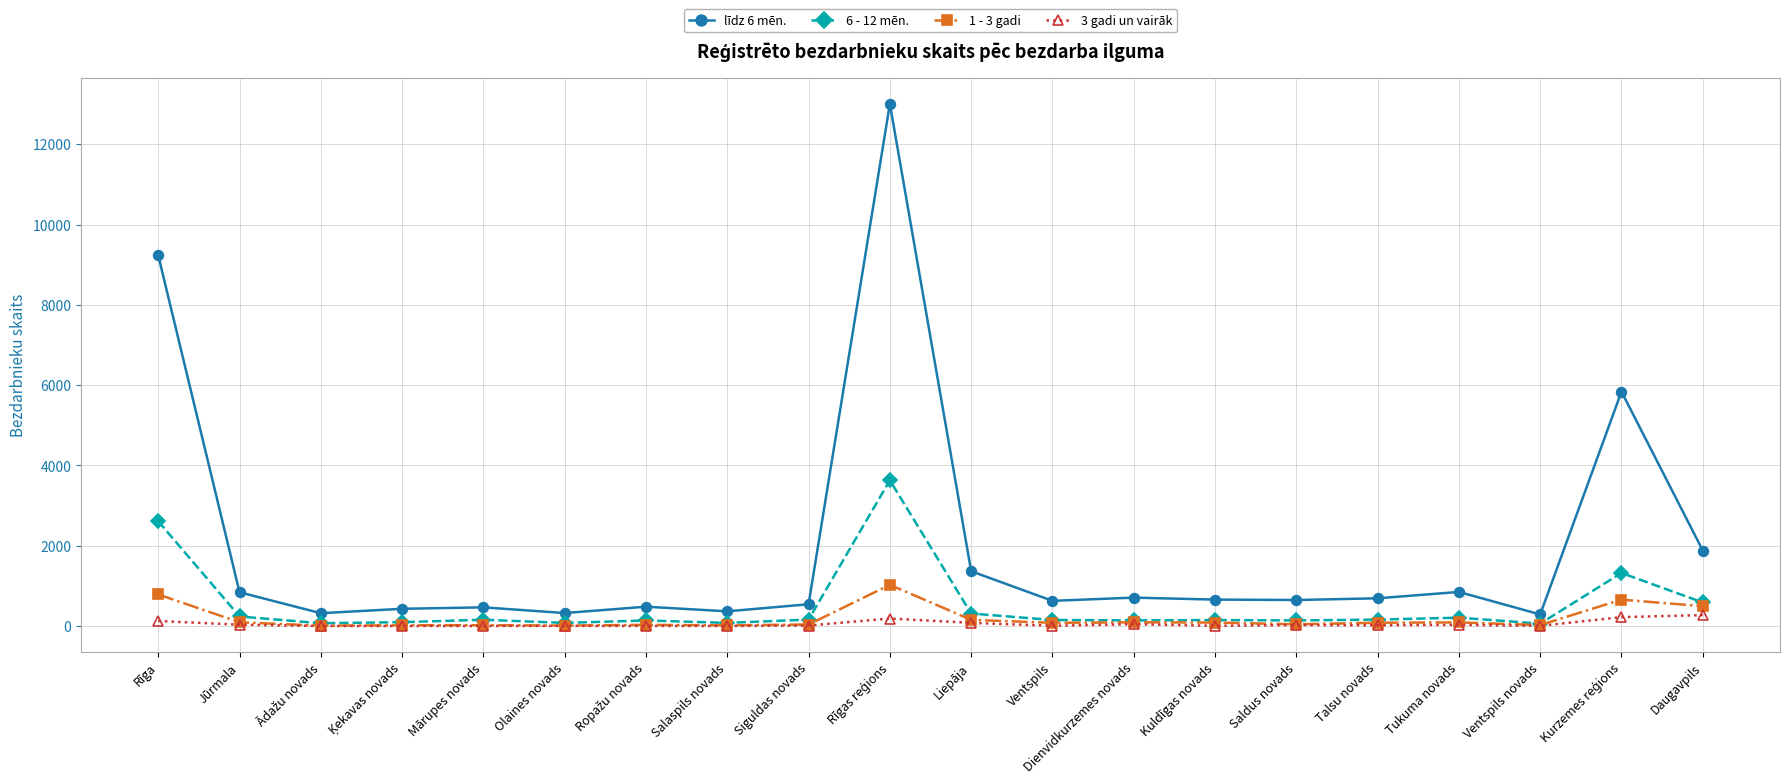

The 1 - 3 gadi series shows 80 at Ventspils. True or false?

True